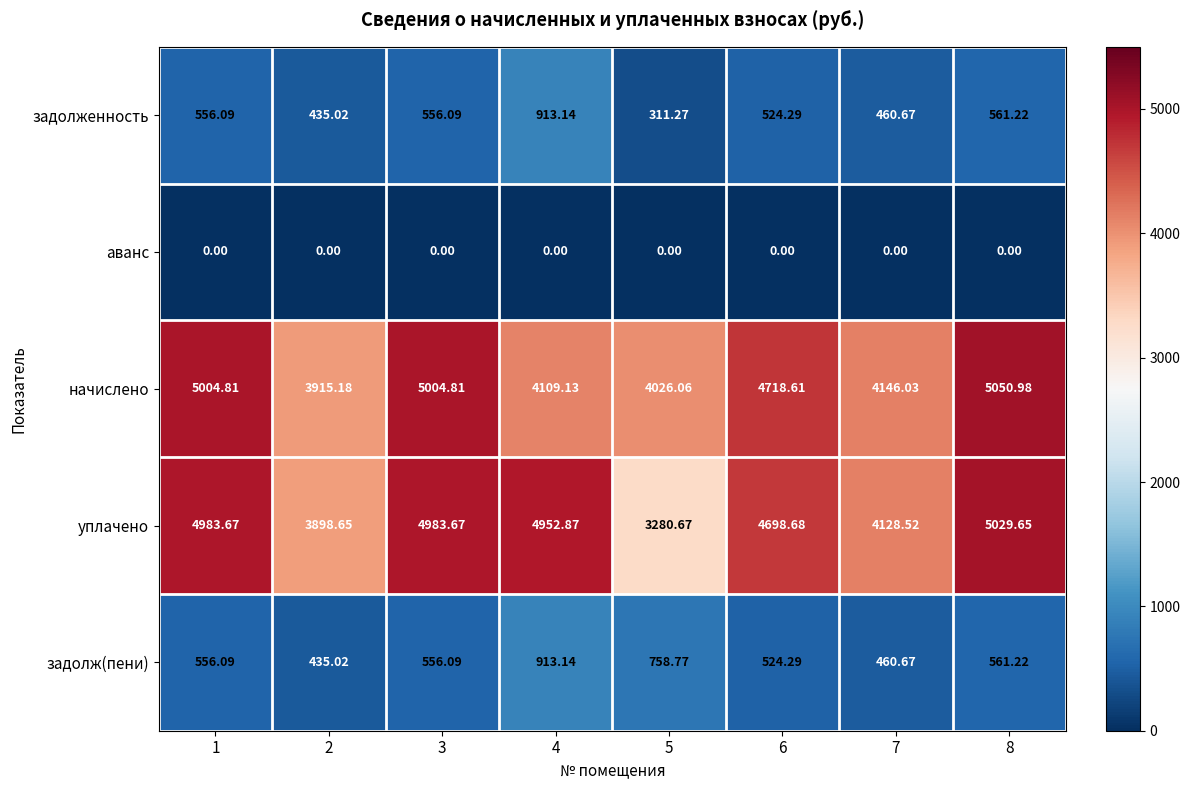

Between 3 and 4, which series saw the biggest shift?

начислено